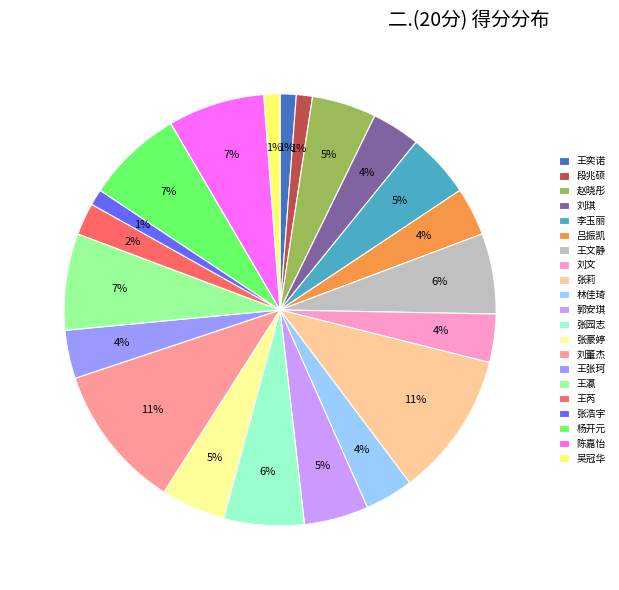

Is the sum of 刘琪 and 吴冠华 greater than half?

No